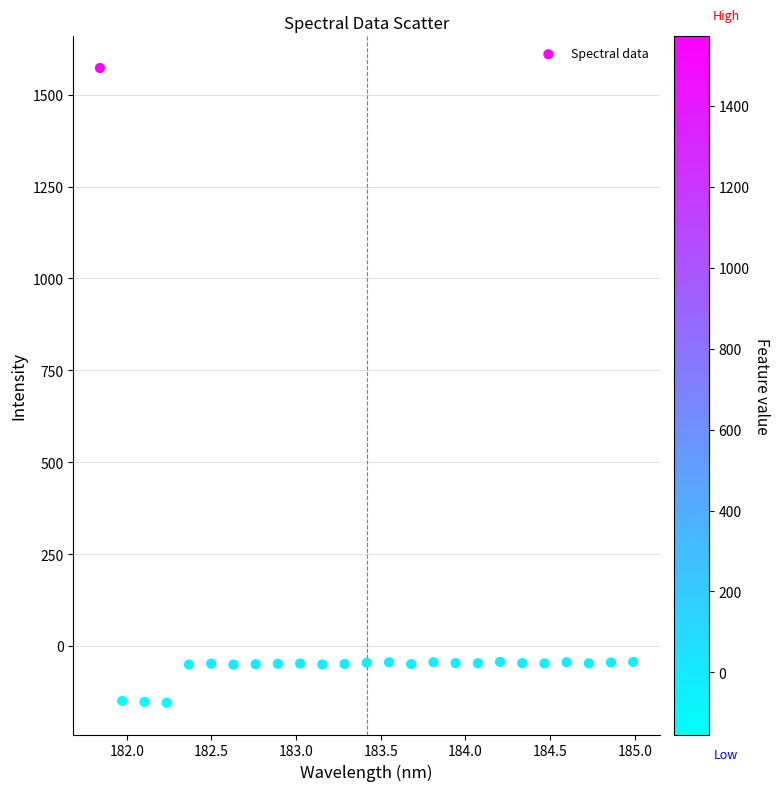

What is the range of X values (max minus min)?

3.1